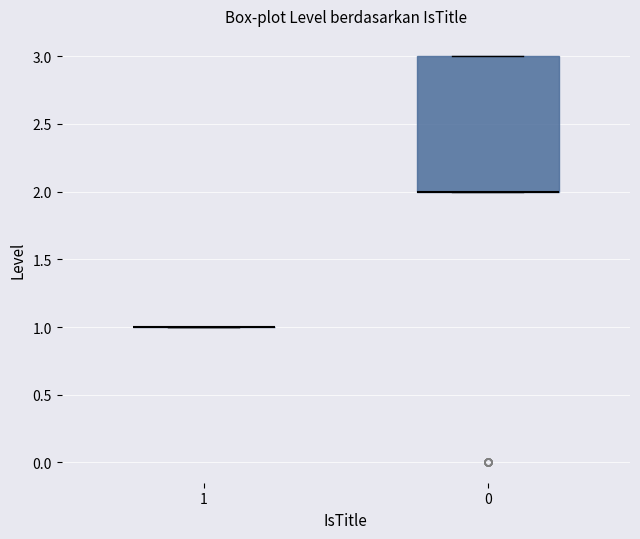

Reading left to right, transcribe this box plot: for each box, give where its median line is, the range the box spans, and where its two whiskers end, as read against the y-axis. The values are not printed on the chart, so give them approximately, as read against the axis.

1: box collapsed to a line at 1, whiskers 1 to 1
0: median 2 (drawn on the box's lower edge), box 2 to 3, whiskers 2 to 3